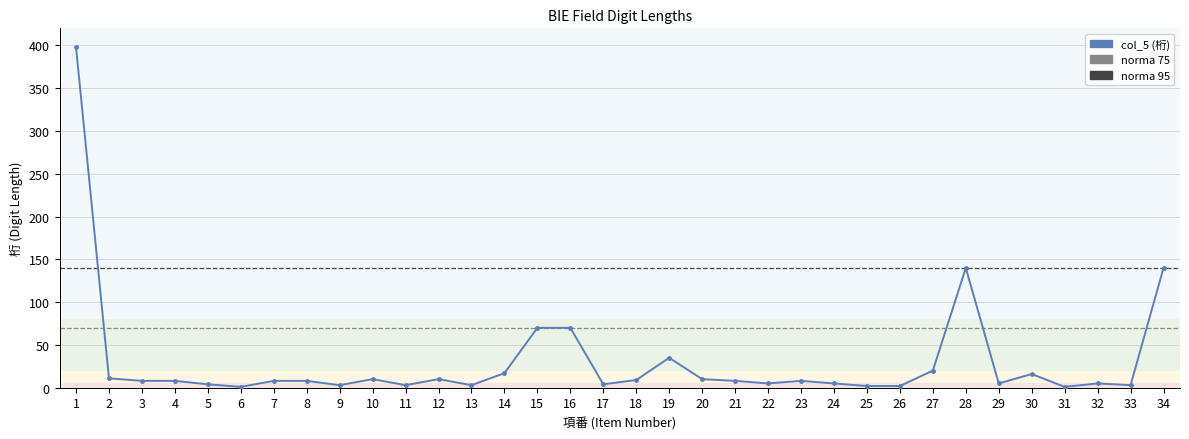

How many categories are shown in the chart?

34